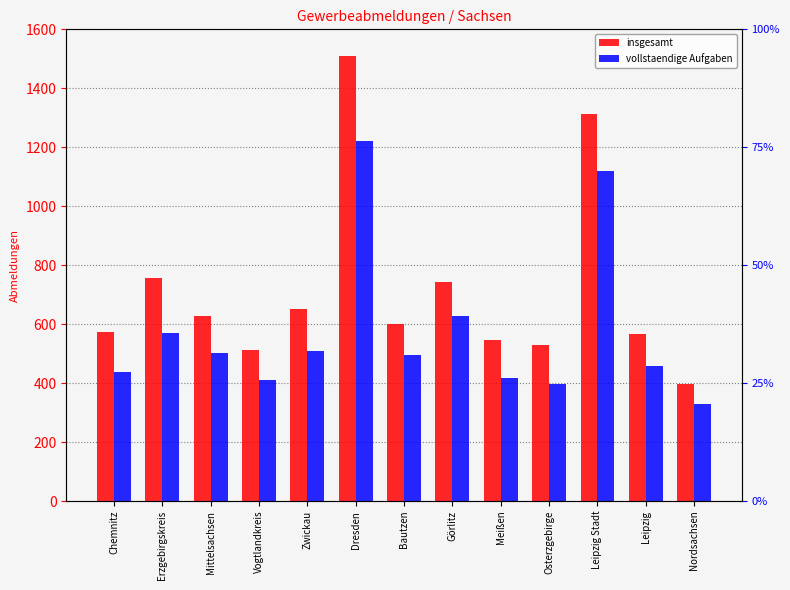

What is the label of the 7th bar from the right?

Bautzen